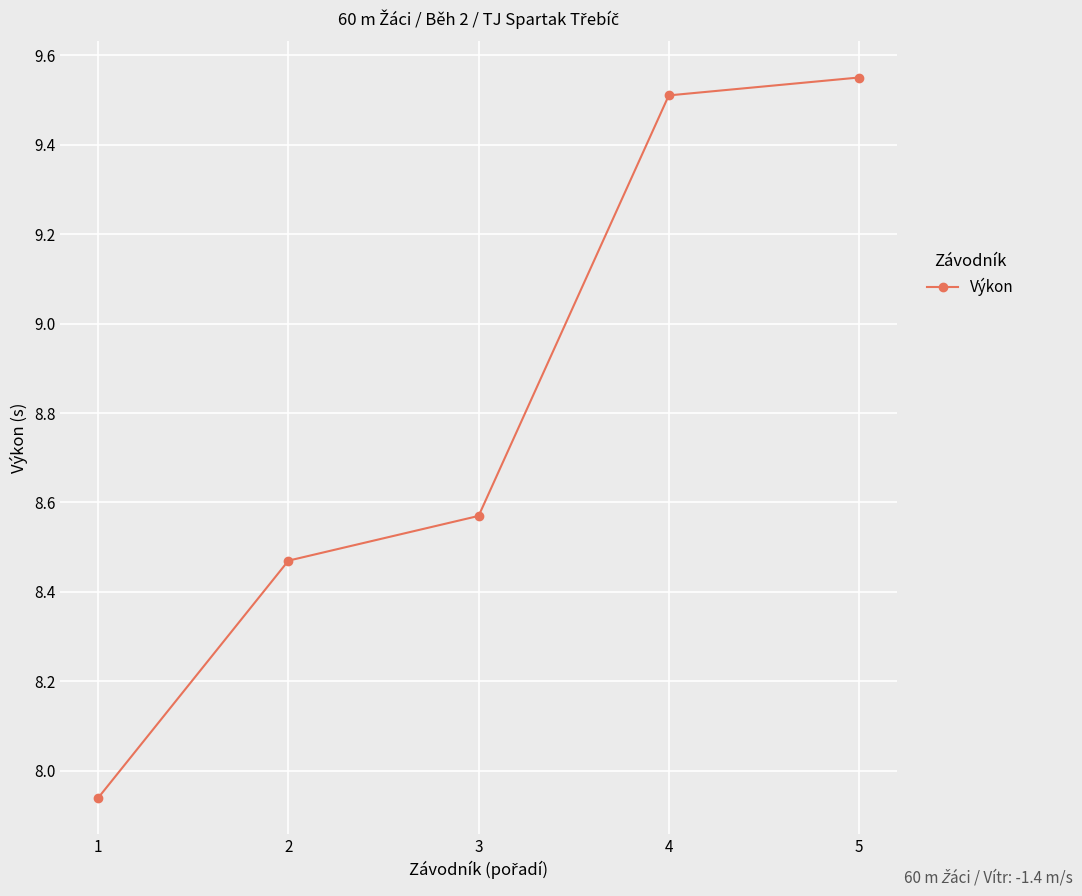

Count the number of categories in the chart.

5